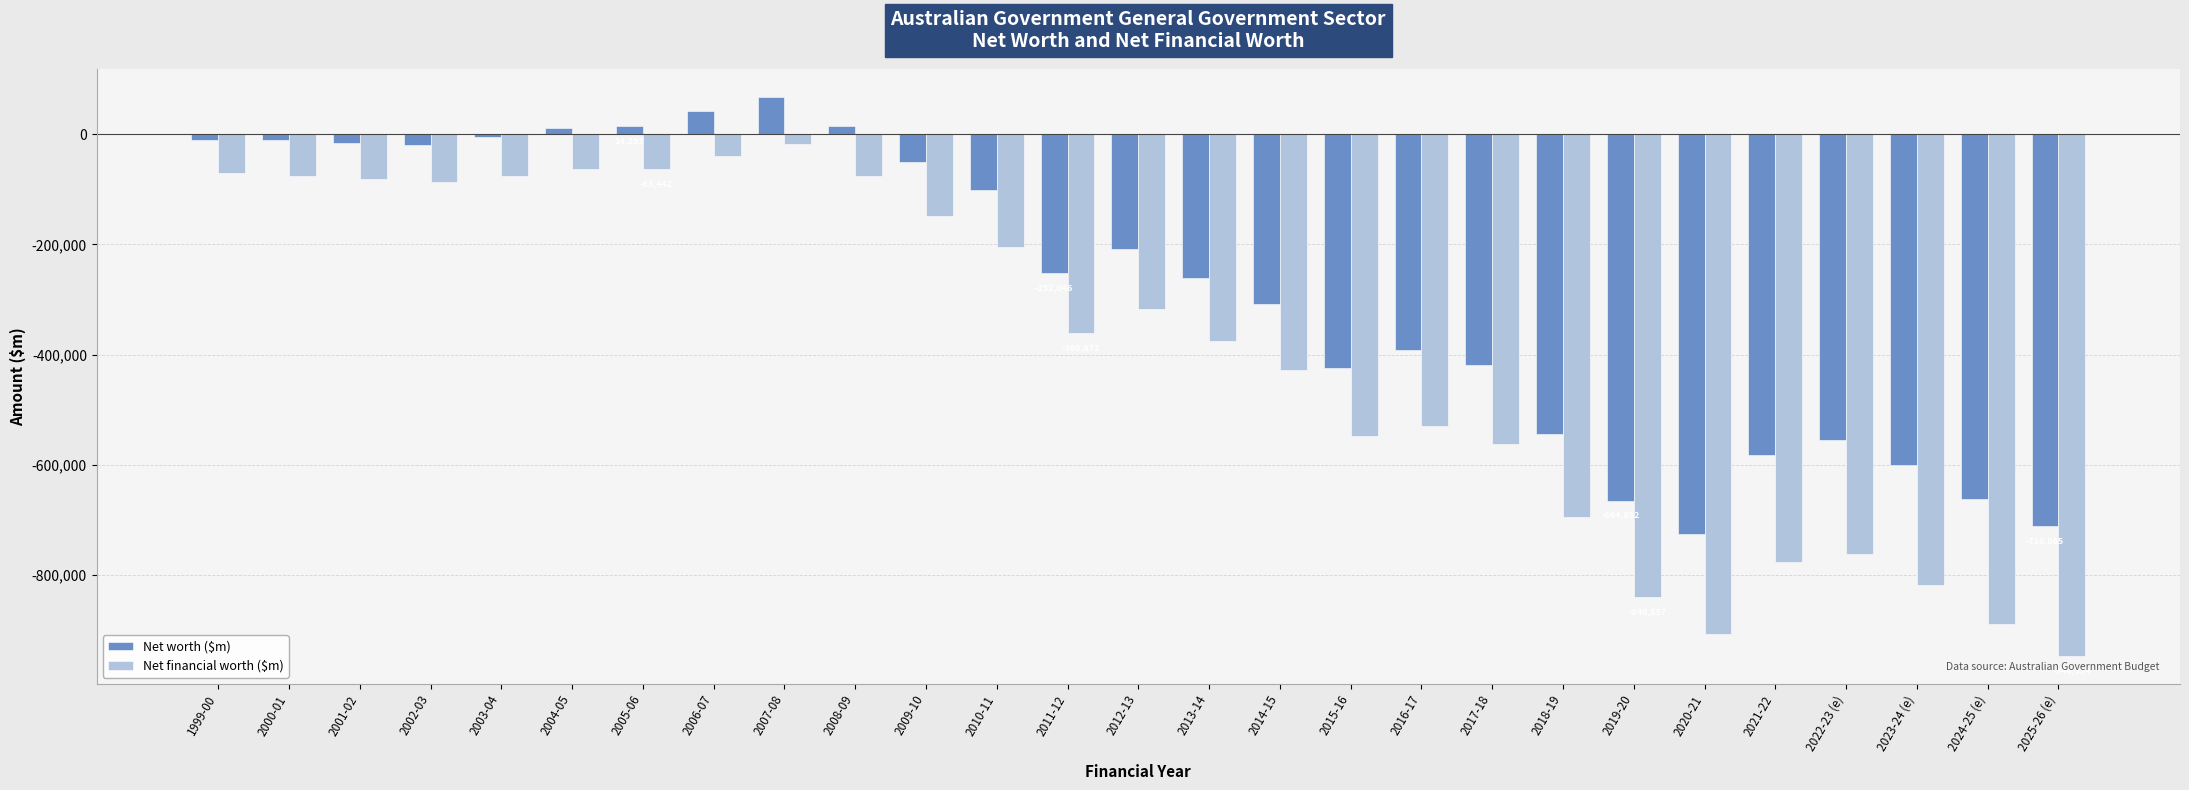

Rank the series at 2014-15 from lowest to highest value.

Net financial worth ($m), Net worth ($m)